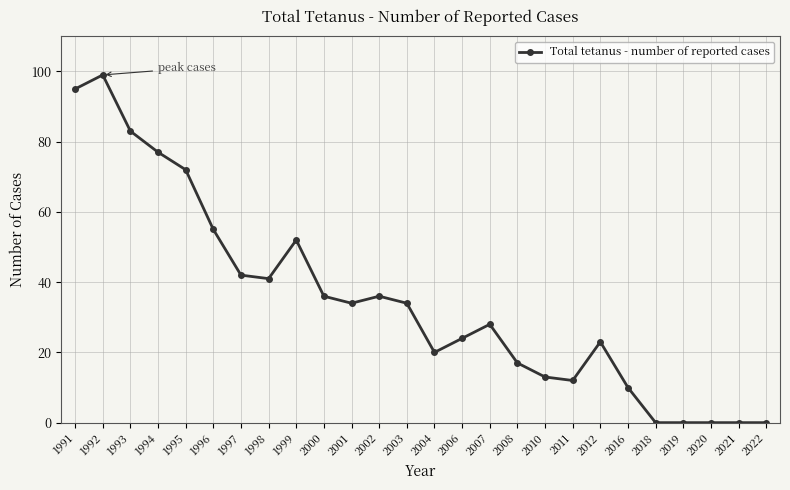

Where is the first local maximum?

1992